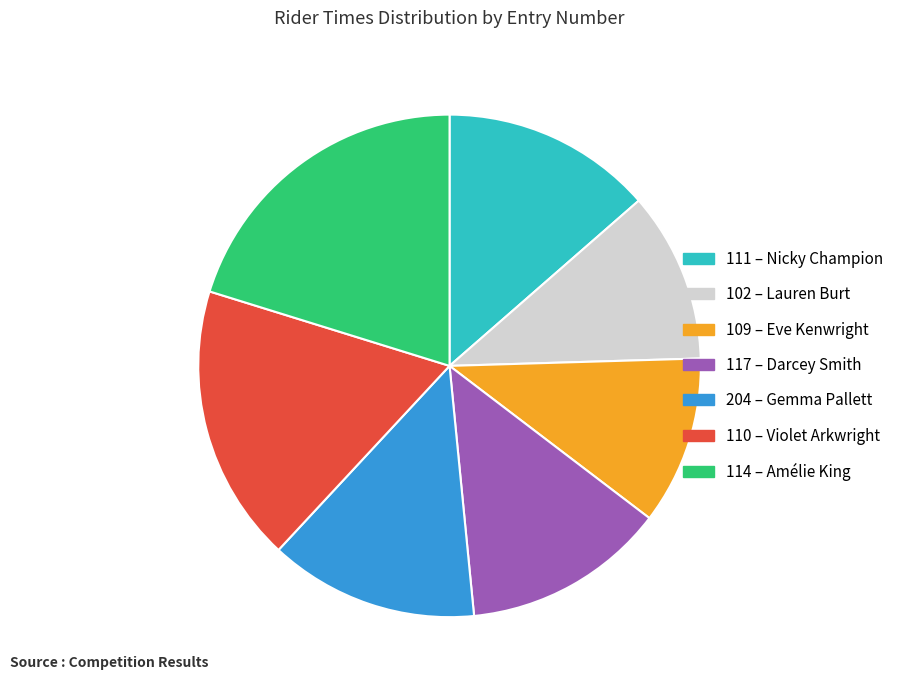

Which category has the biggest portion of the pie?

114